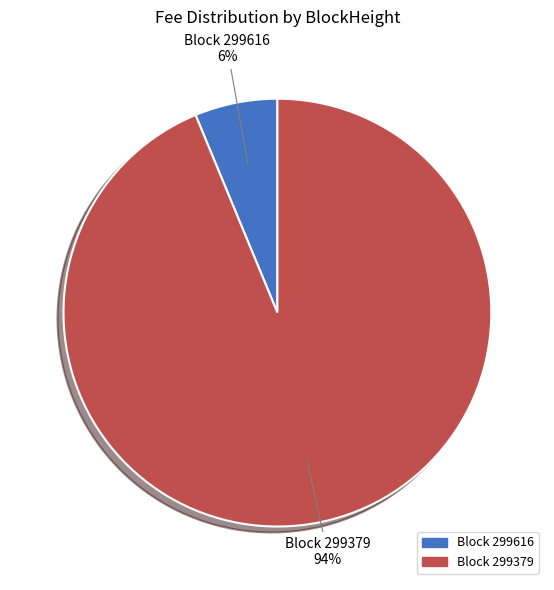

The Block 299616 slice represents 1% of the pie. True or false?

False